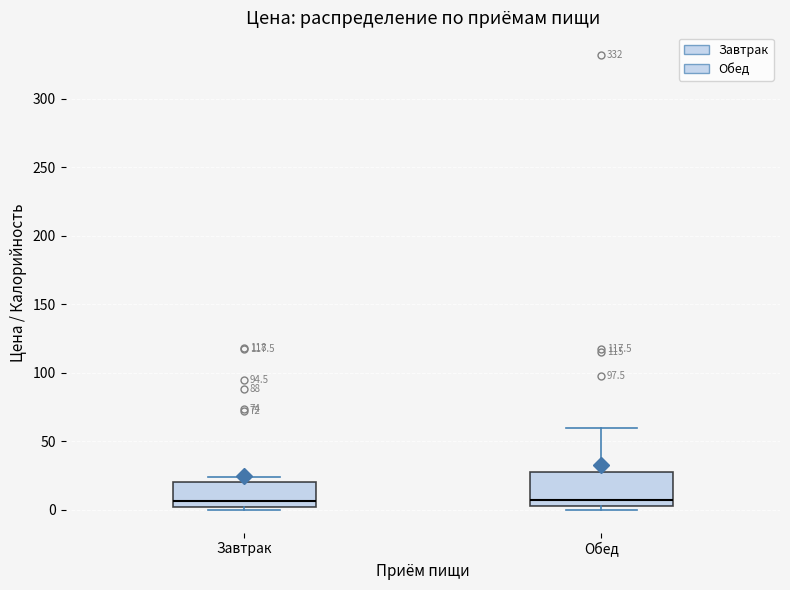

Reading left to right, read every box against the y-axis: the position of its median line, the range the box covers, and the ends of its whiskers. The values are not printed on the chart, so give them approximately, as read against the axis.

Завтрак: median 5, box 0 to 20, whiskers 0 (just below the box's lower edge) to 25
Обед: median 10, box 5 to 25, whiskers 0 to 60